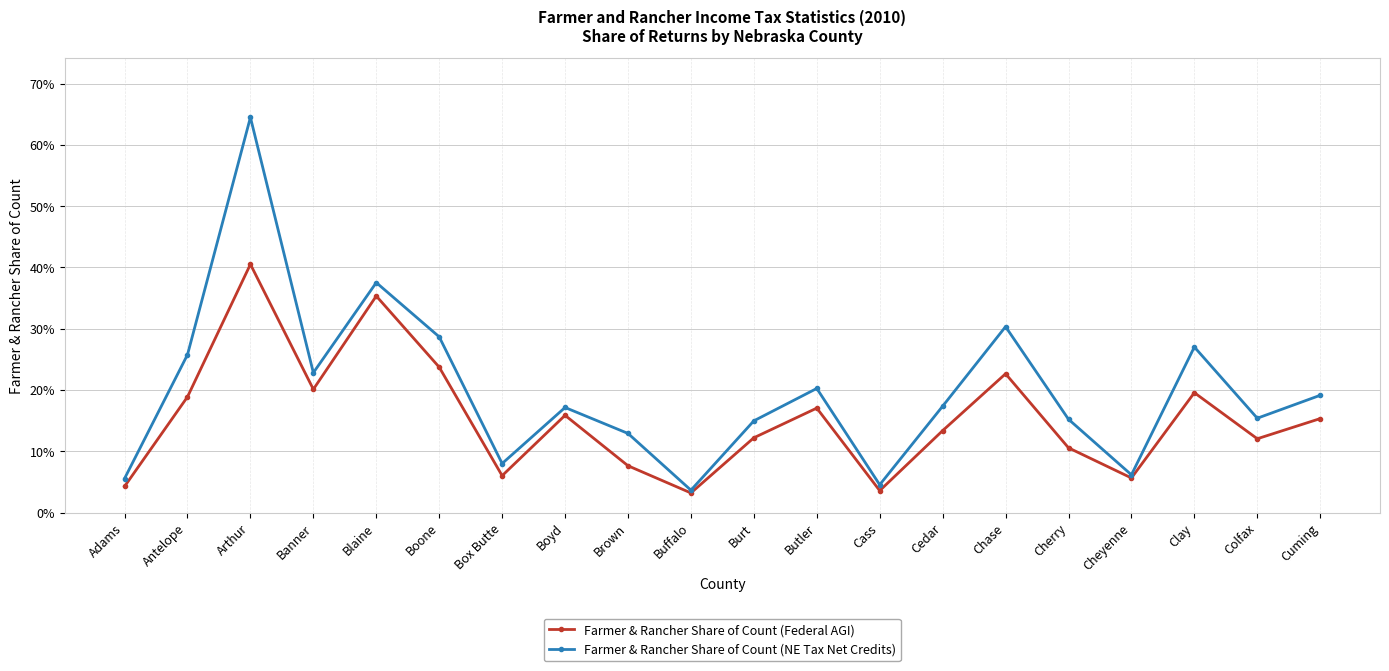

What are all the series names shown in the legend?

Farmer & Rancher Share of Count (Federal AGI), Farmer & Rancher Share of Count (NE Tax Net Credits)